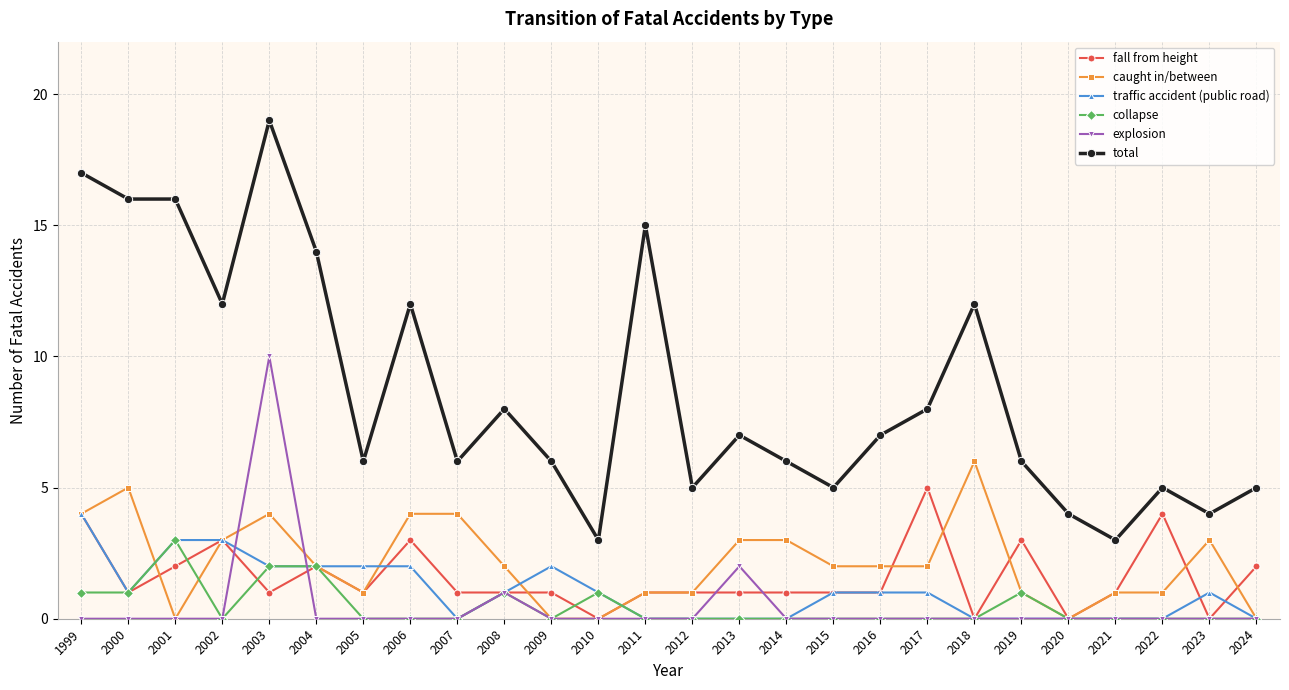

What is the total value across all series at 2017?

16